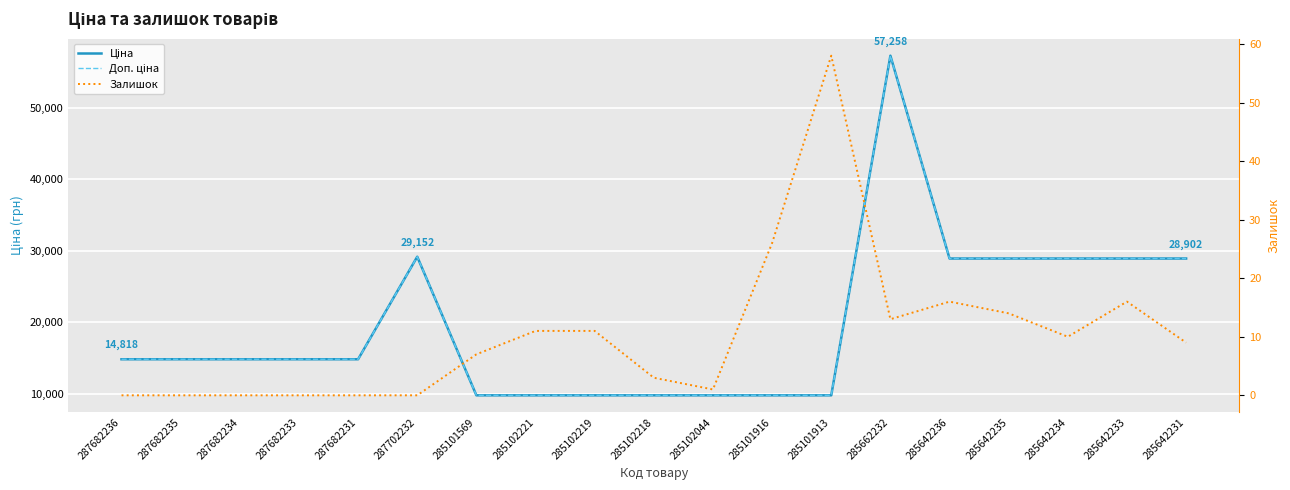

What is the sum of the Залишок values at 285642233 and 287682235?

16.0